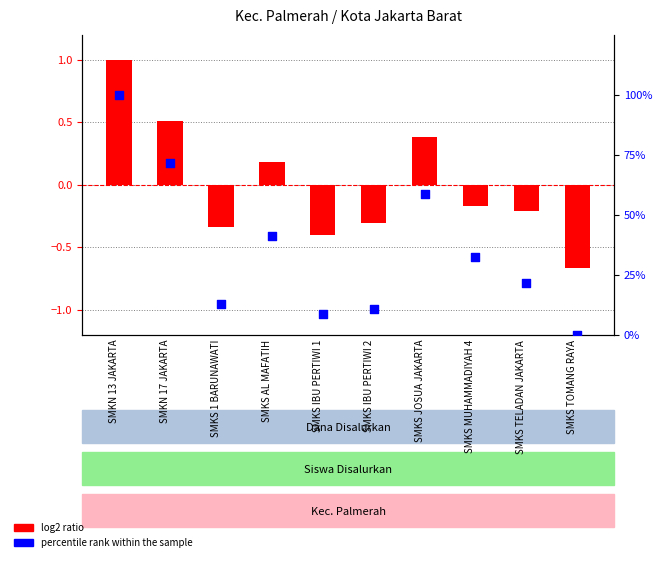

Is the value of percentile rank (Siswa) at SMKS AL MAFATIH greater than the value of log2 ratio (Dana Disalurkan) at SMKS IBU PERTIWI 2?

Yes